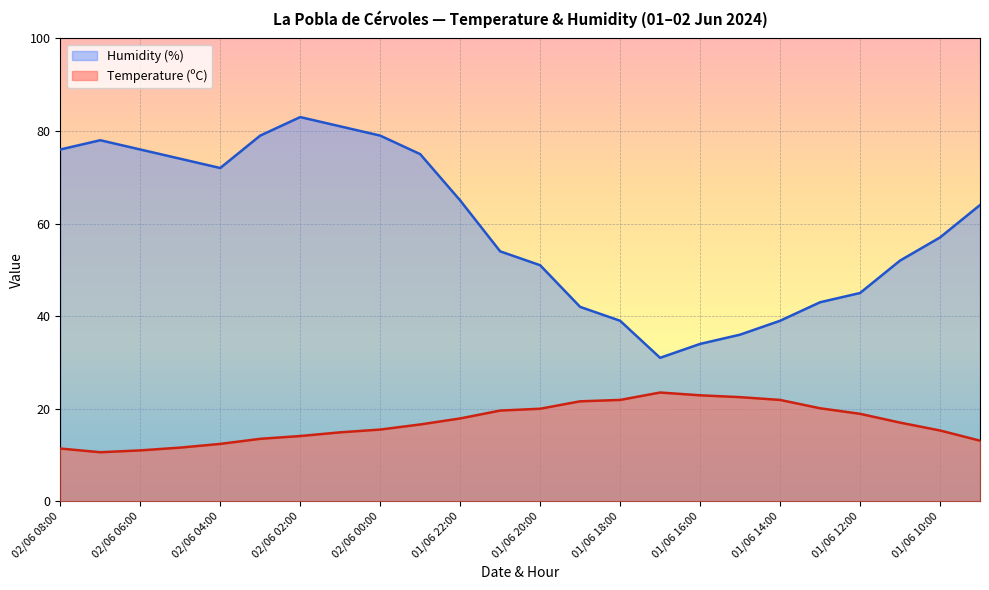

What is the value of the Temperature (ºC) point at the 5th from the left?

12.4